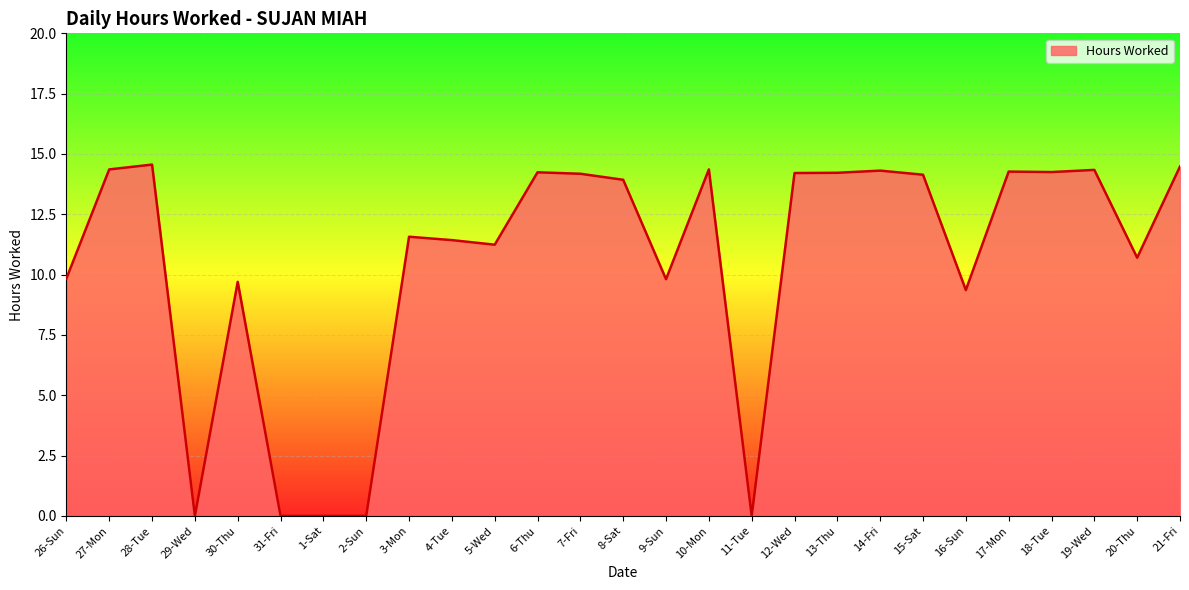

What is the difference between the maximum and second lowest values?

14.6